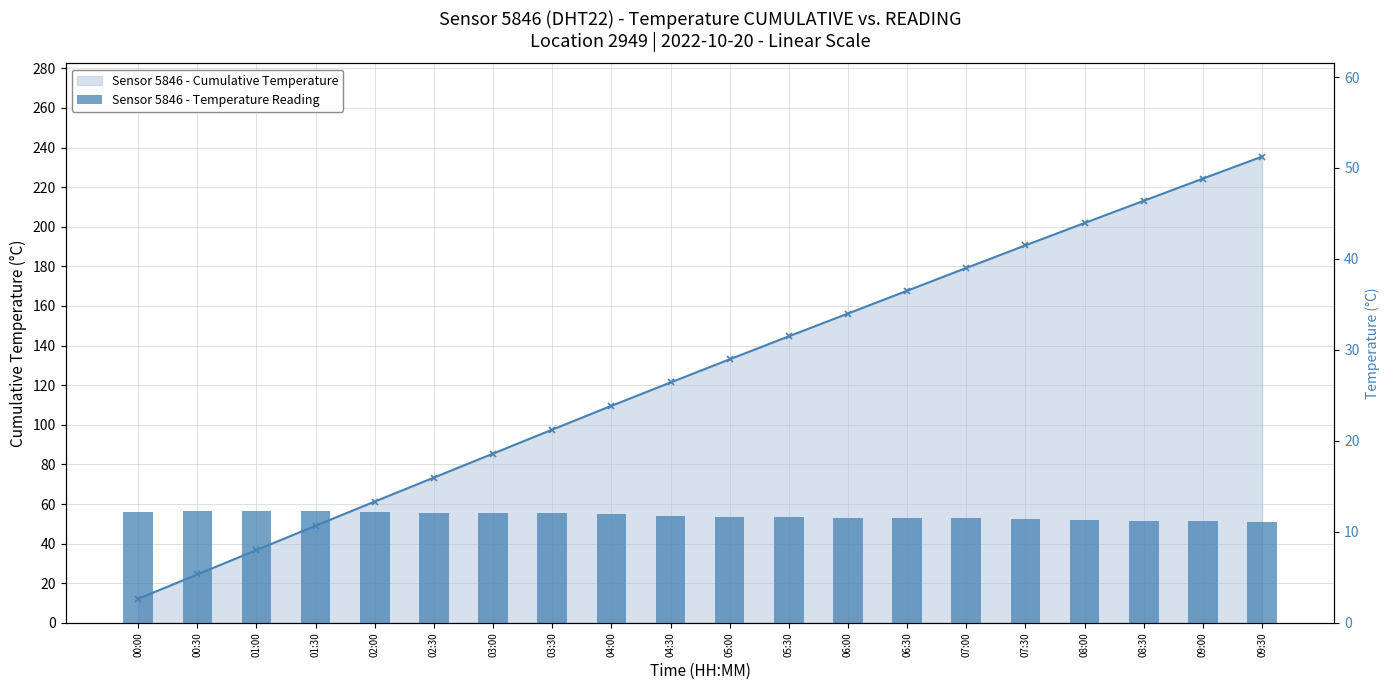

Rank the categories by value from highest to lowest.

00:30, 01:00, 01:30, 00:00, 02:00, 02:30, 03:00, 03:30, 04:00, 04:30, 05:00, 05:30, 06:00, 06:30, 07:00, 07:30, 08:00, 08:30, 09:00, 09:30